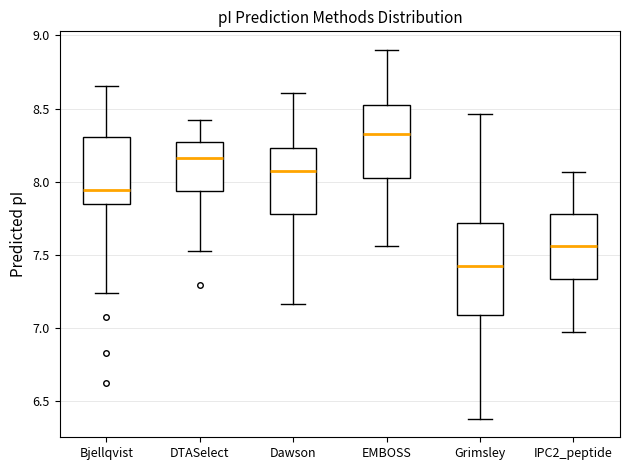

Where is the lower edge of the box for EMBOSS on the y-axis? The values are not printed on the chart, so give them approximately, as read against the axis.

8.00